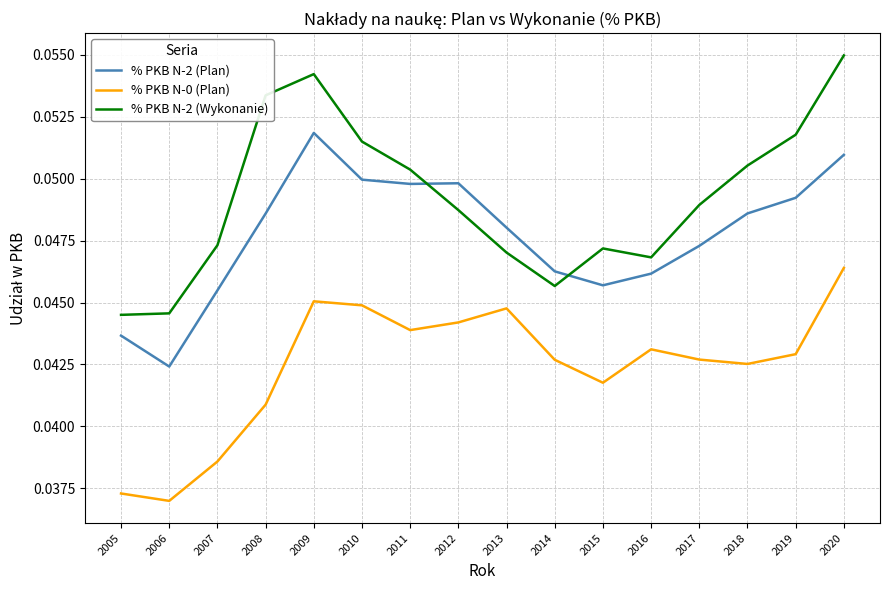

In % PKB N-0 (Plan), how many points are lower than both neighbors (excluding endpoints)?

4